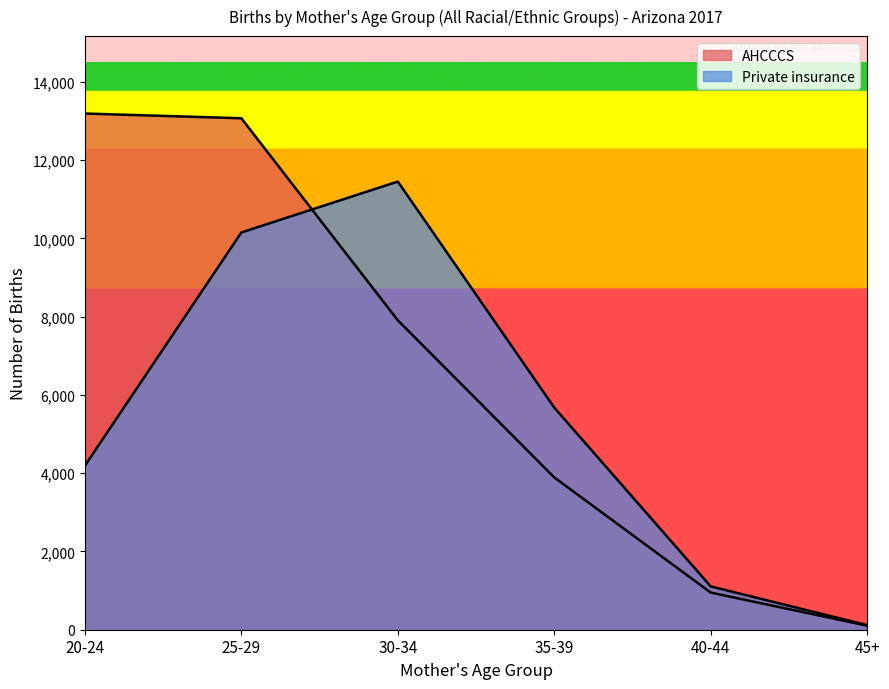

What is the difference between the maximum and second lowest values in the AHCCCS series?

12240